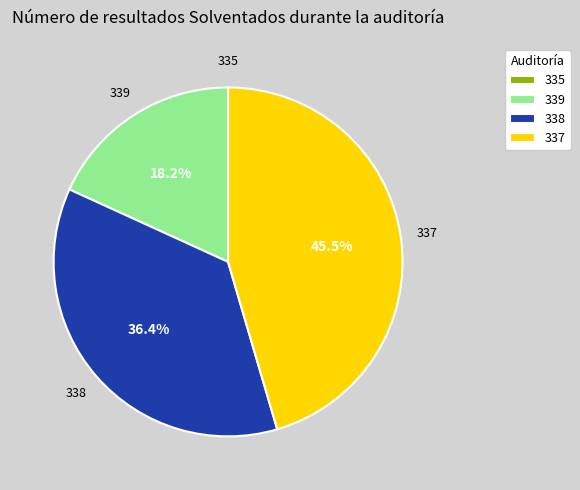

Is it true that 339 is 10% of the pie?

False